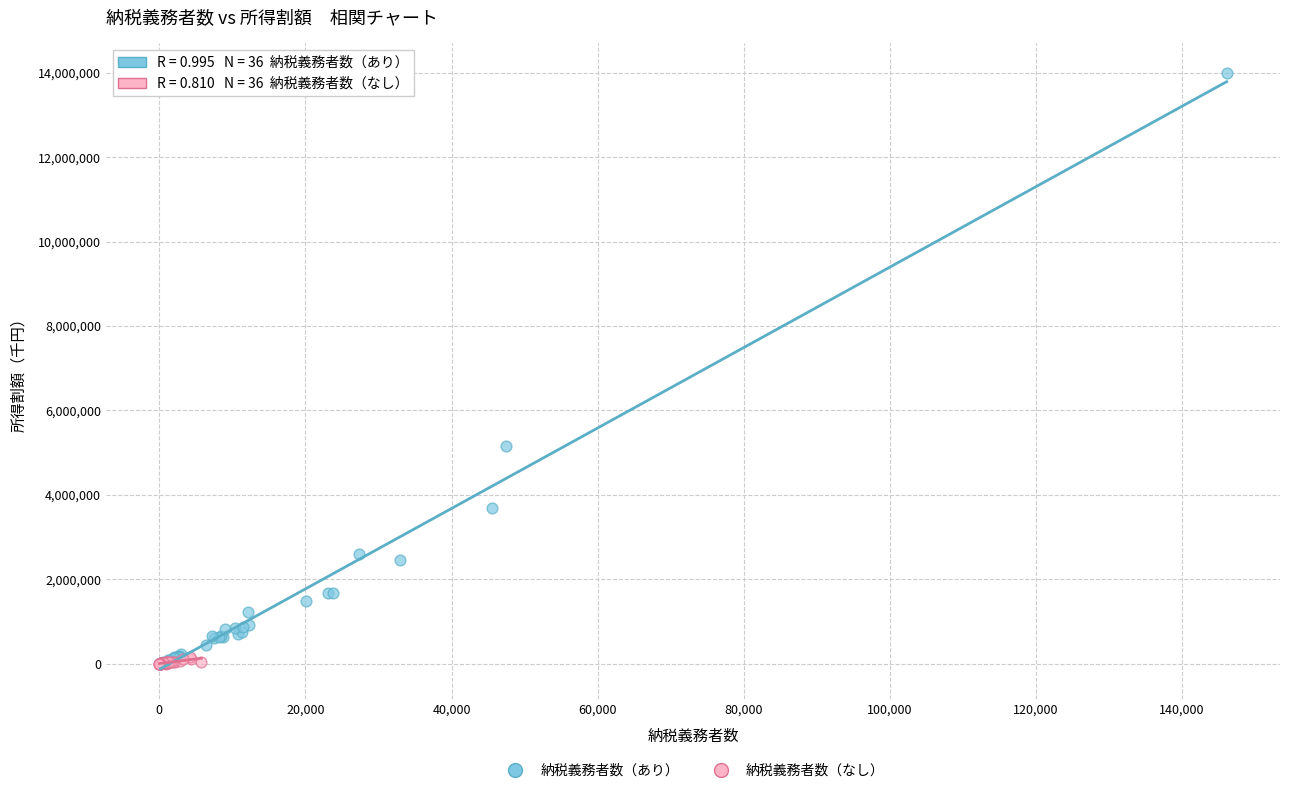

Which series contains the highest Y value?

納税義務者数（あり）